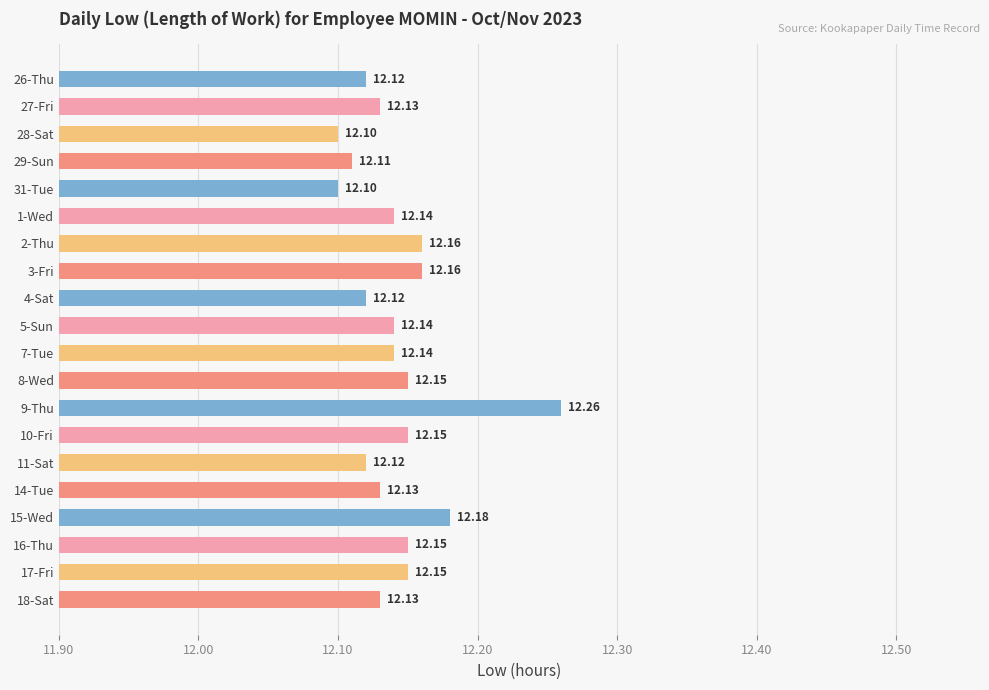

Between 8-Wed and 4-Sat, which is larger?

8-Wed